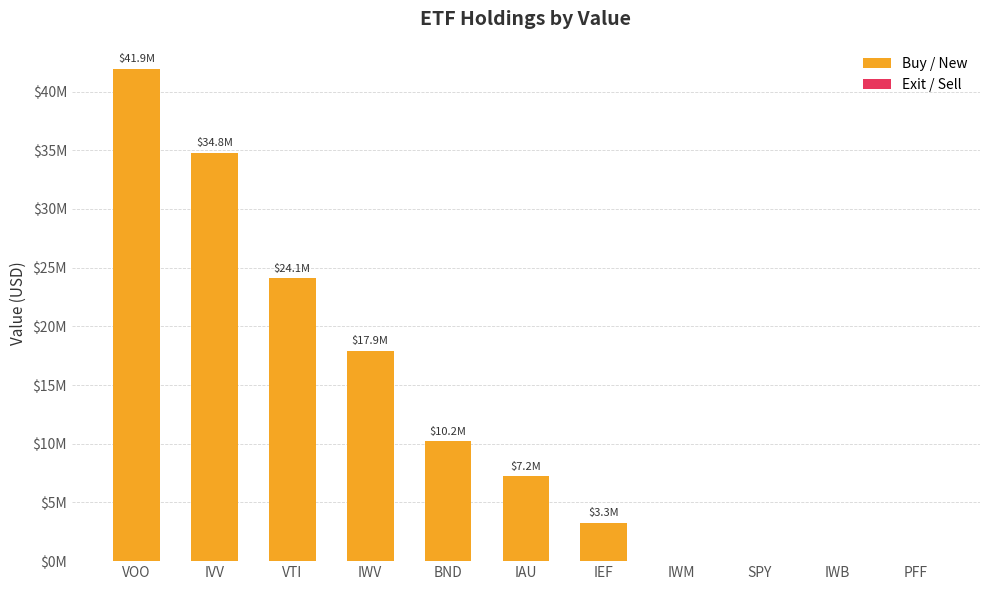

Reading right to left, list all the values displayed in this chart.

PFF=0	IWB=0	SPY=0	IWM=0	IEF=3252000	IAU=7210000	BND=10200000	IWV=17908000	VTI=24102000	IVV=34807000	VOO=41918000